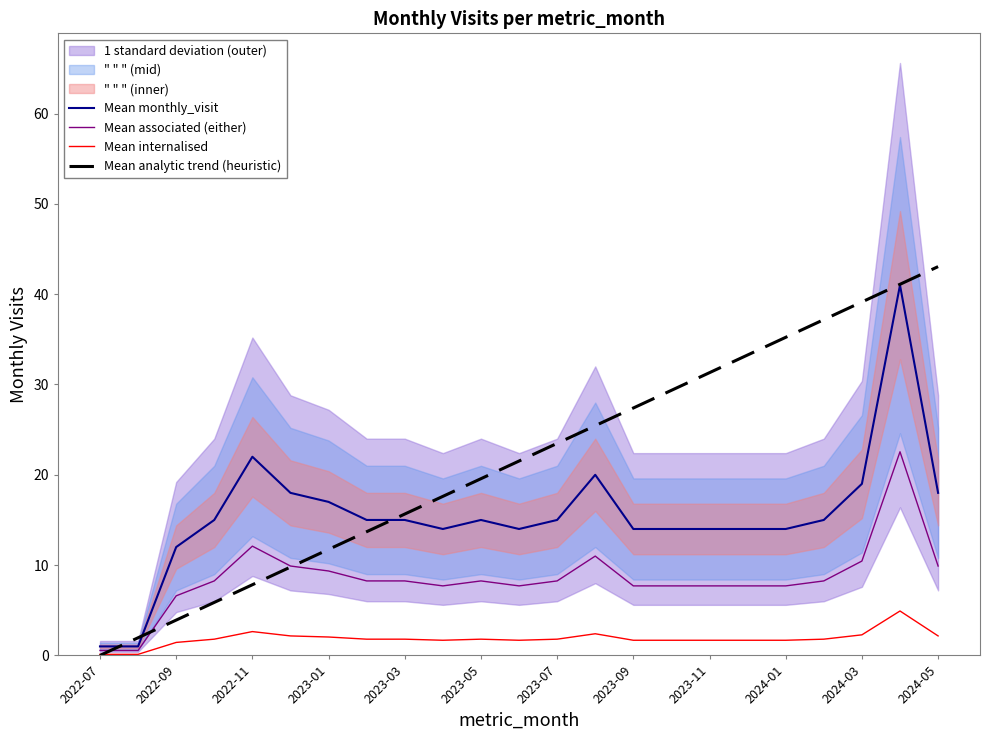

What is the maximum value for Mean internalised?

4.9